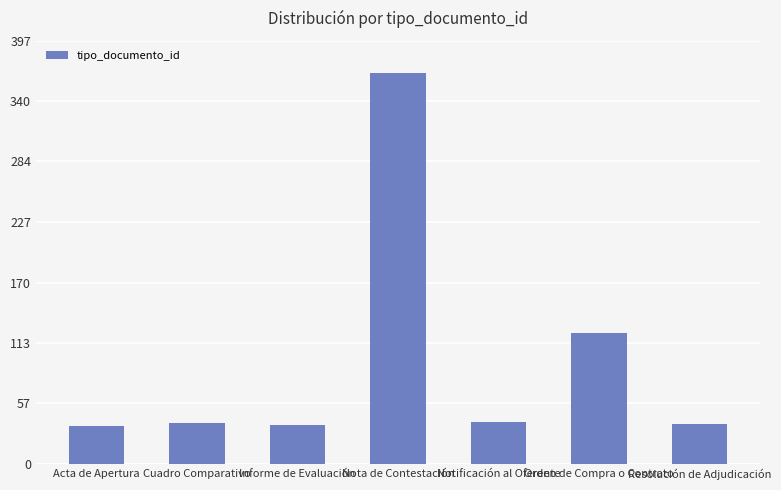

What is the change in value from Informe de Evaluación to Orden de Compra o Contrato?

+87